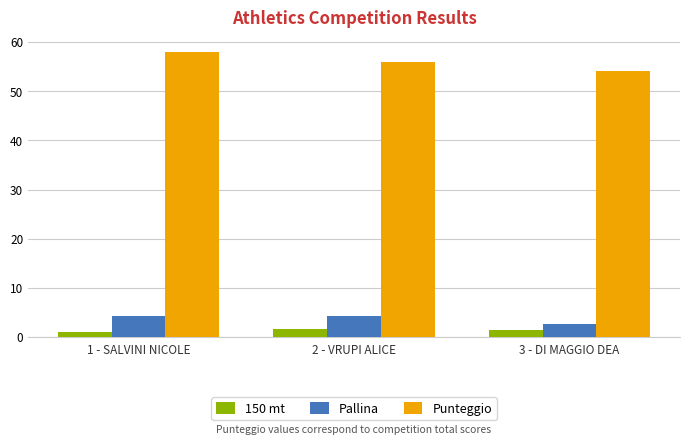

True or false: Punteggio has a value of 58.0 at 1 - SALVINI NICOLE.

True